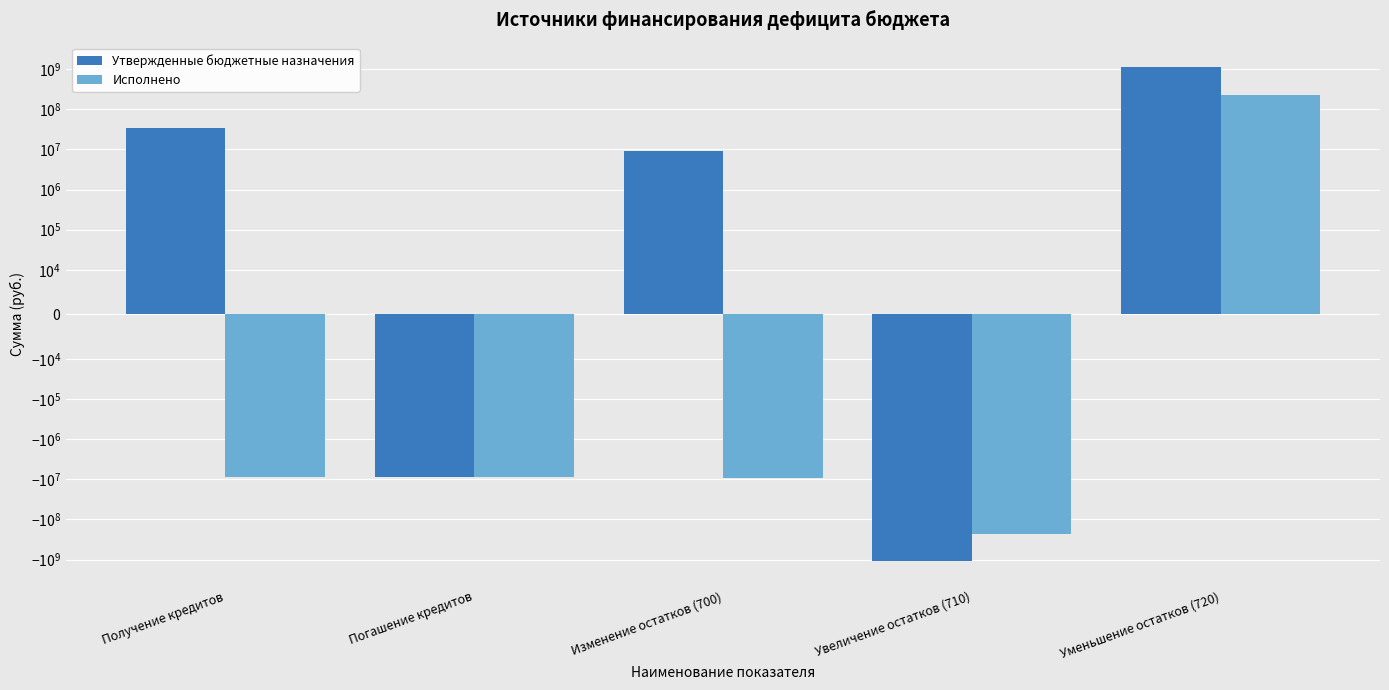

What is the approximate value of Исполнено at Изменение остатков (700)?

-9044425.1